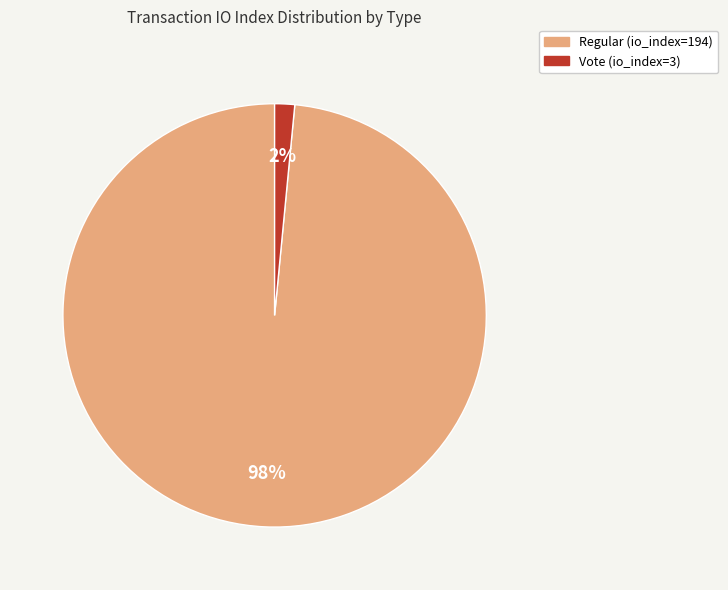

Count the number of slices in the pie.

2